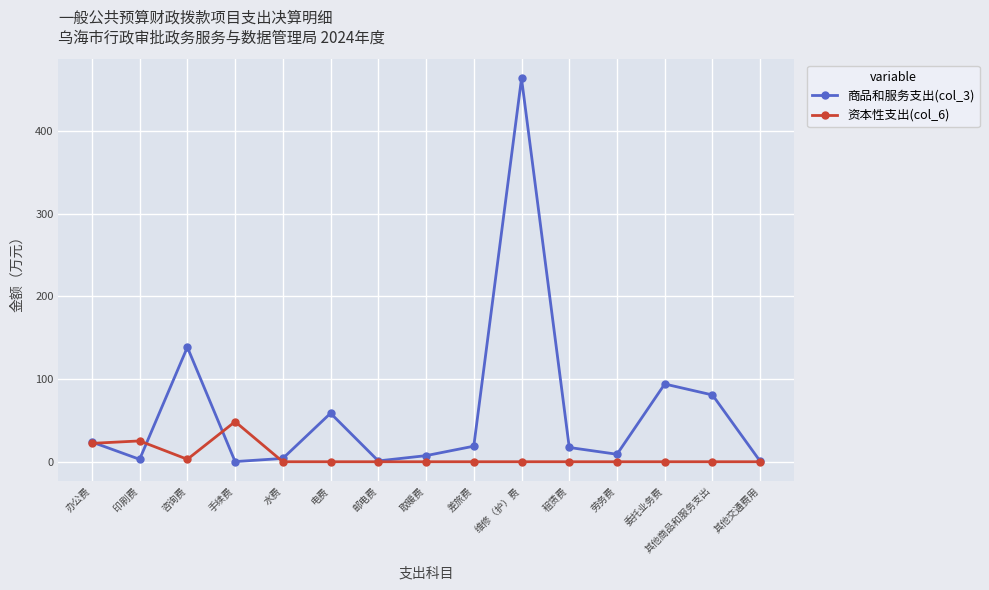

Rank the series by their maximum value, from lowest to highest.

资本性支出(col_6), 商品和服务支出(col_3)